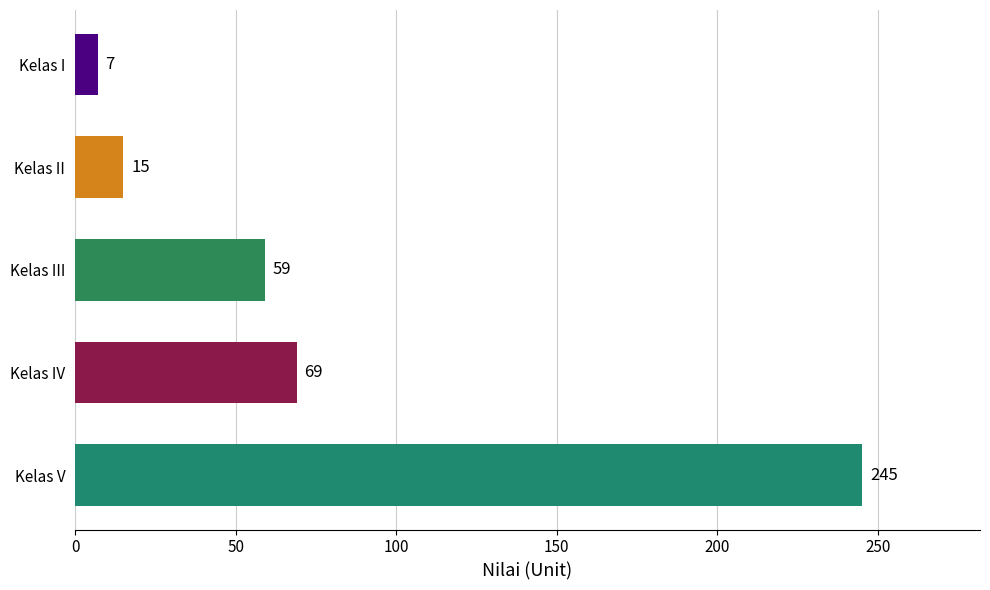

The chart shows a value of 69 at Kelas IV. True or false?

True